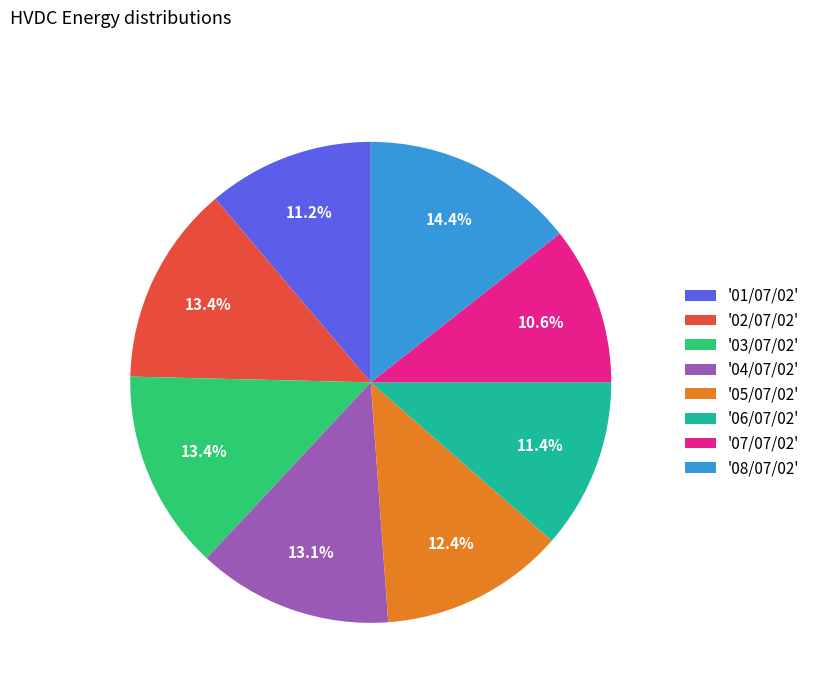

What is the smallest slice in the pie chart?

'07/07/02'